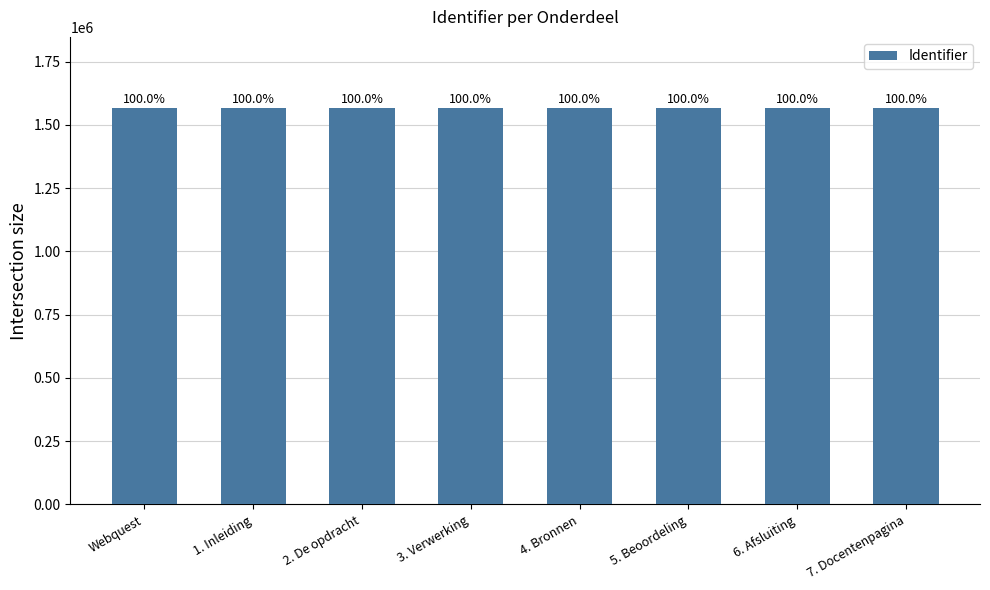

Rank the categories by value from lowest to highest.

Webquest, 1. Inleiding, 2. De opdracht, 3. Verwerking, 4. Bronnen, 5. Beoordeling, 6. Afsluiting, 7. Docentenpagina